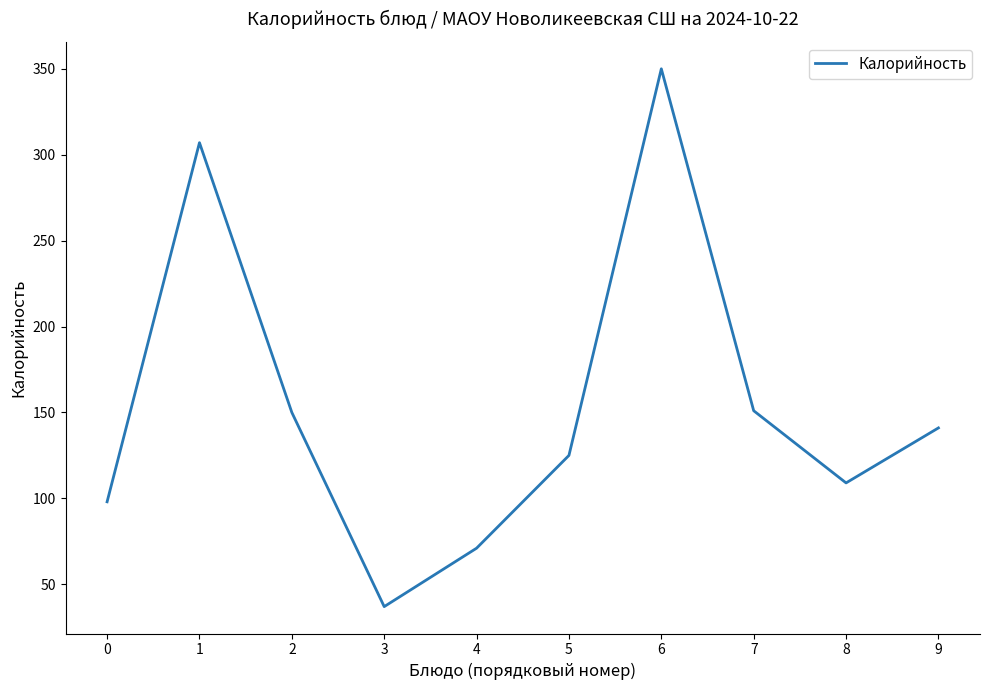

What is the difference between the maximum and minimum values?

313